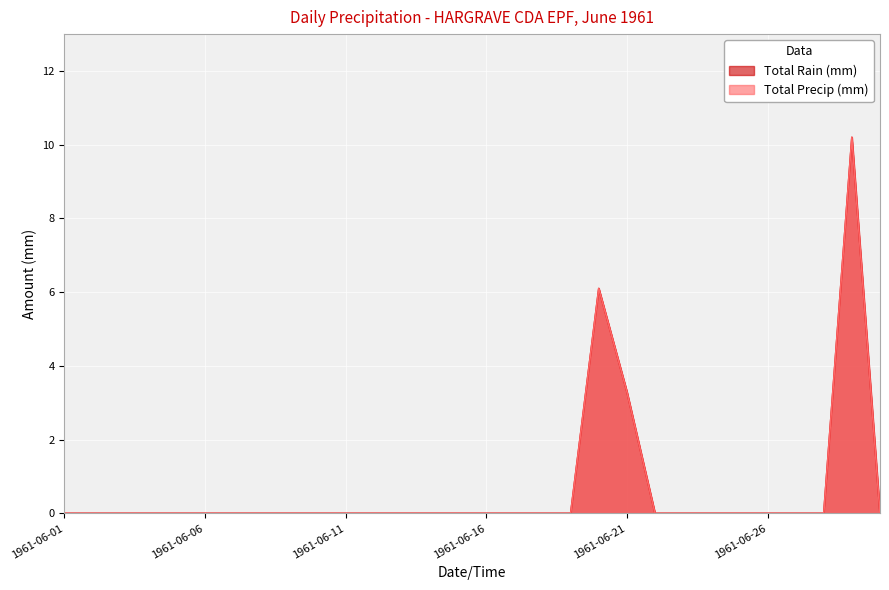

True or false: Total Precip (mm) and Total Rain (mm) intersect in this chart.

False